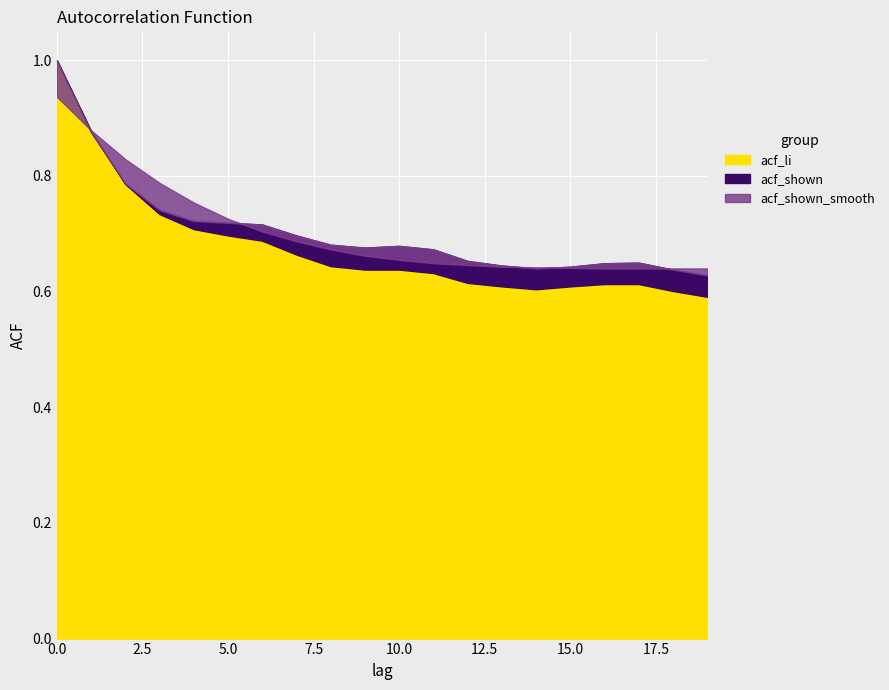

At which label is acf_li closest to 0?

19